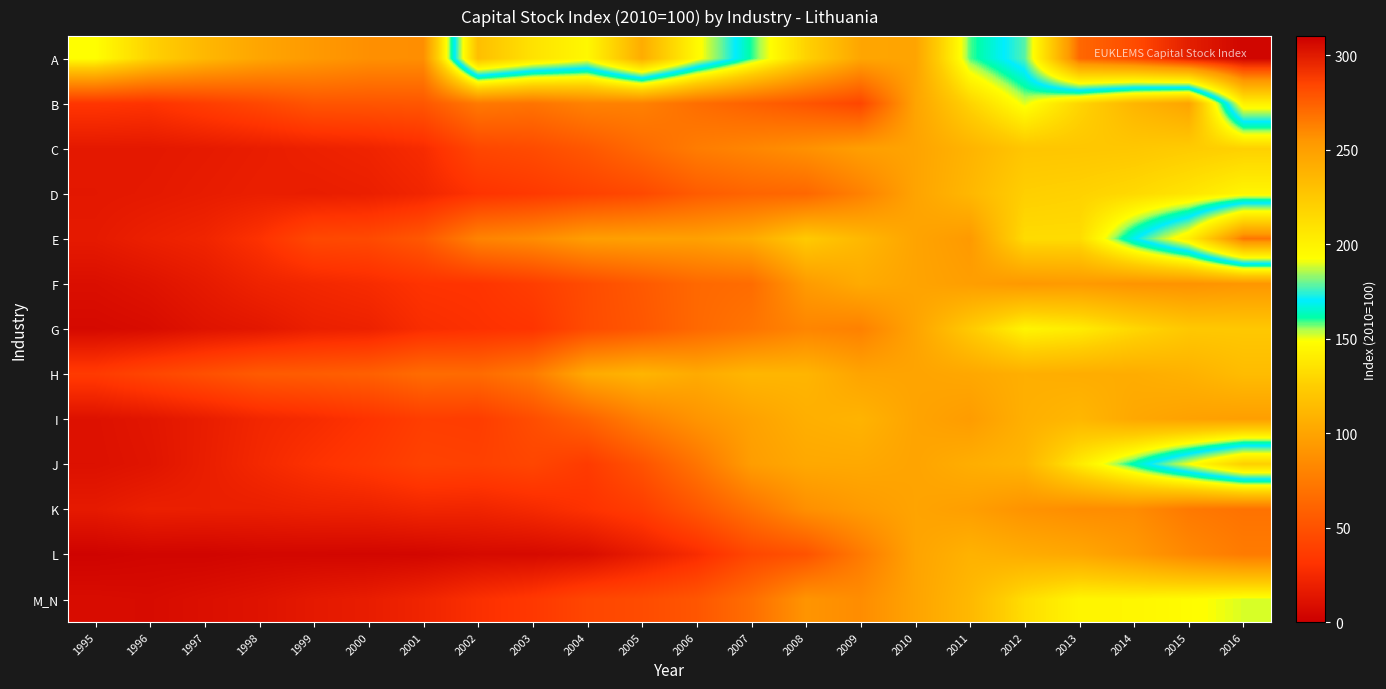

Rank the series by their maximum value, from highest to lowest.

A, E, J, B, M_N, D, G, C, H, I, L, F, K